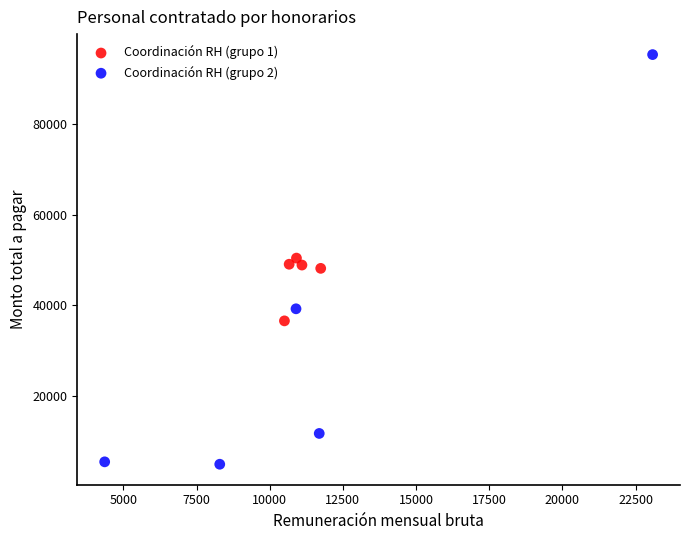

Which series has the largest Y range (max minus min)?

Coordinación RH (grupo 2)